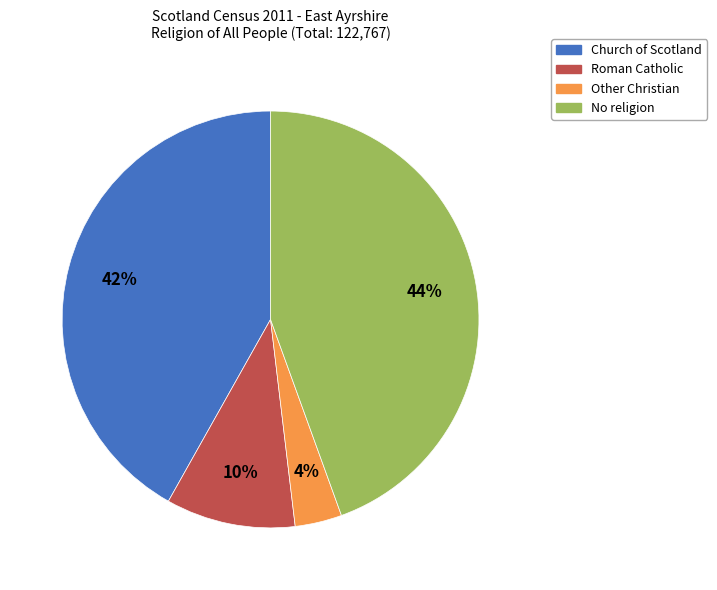

To the nearest percent, what portion does No religion represent?

44%